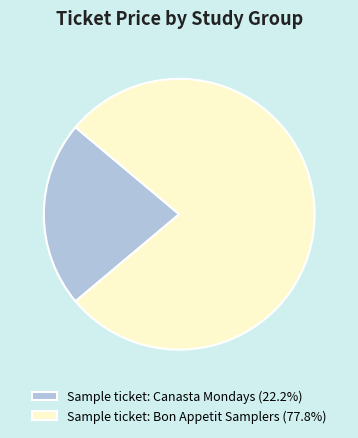

Is Sample ticket: Canasta Mondays the majority of the pie?

No